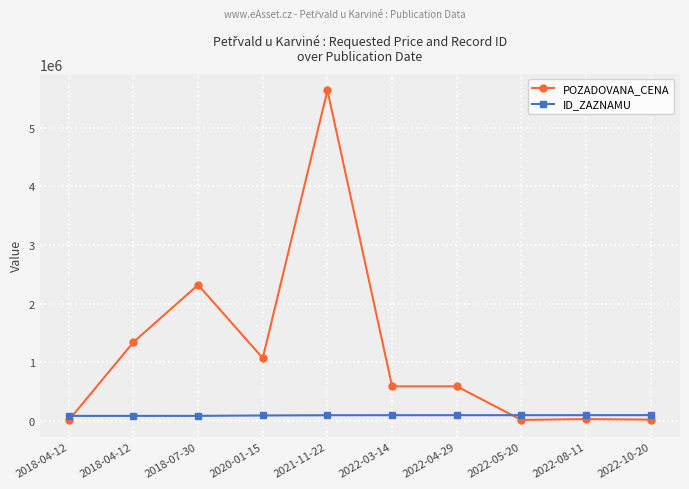

How many values in the POZADOVANA_CENA series exceed 588898?

6